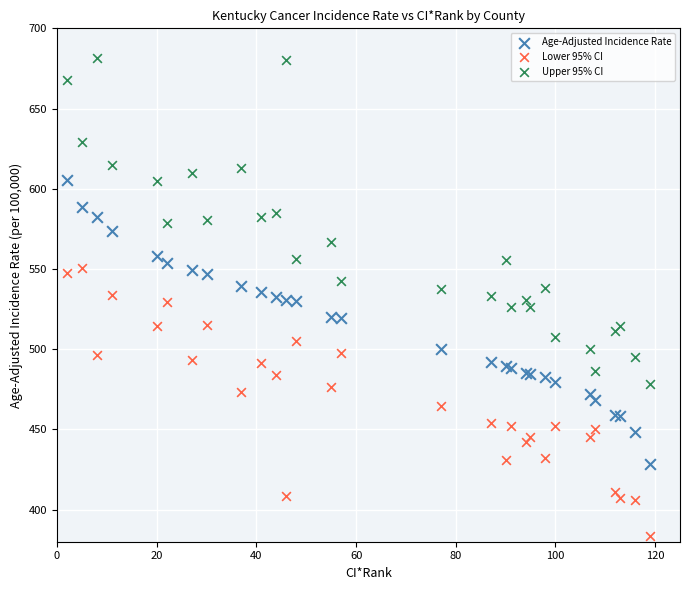

What is the X range (max minus min) for the scatter plot?

117.0